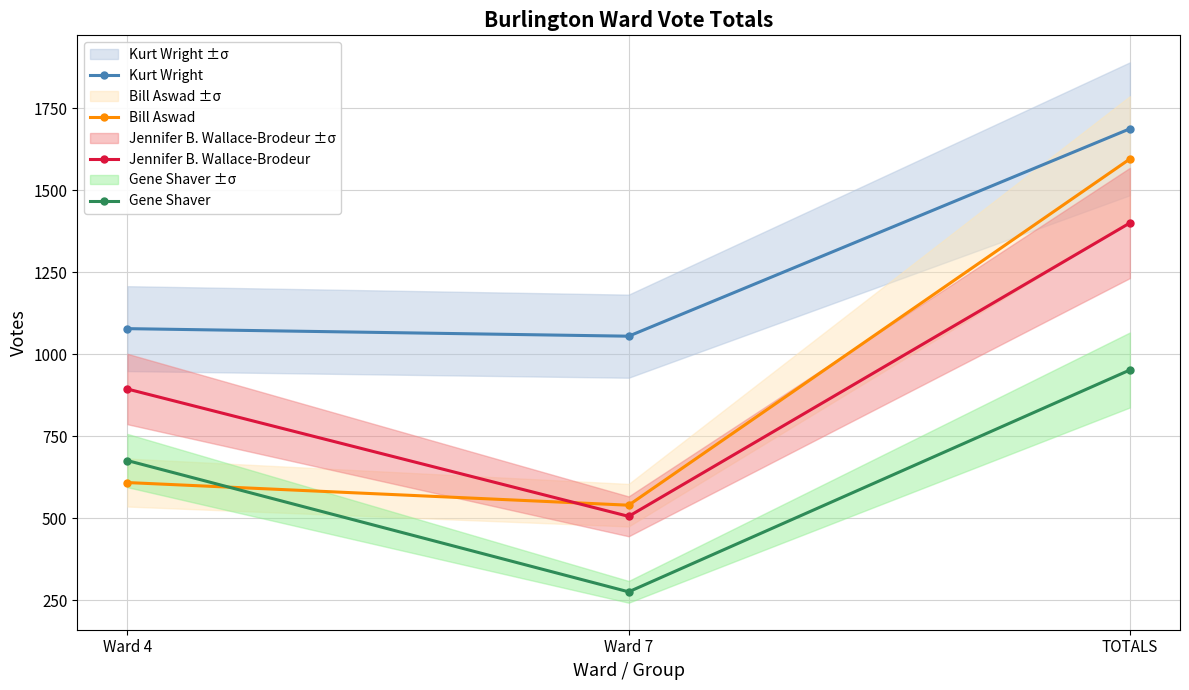

Which category has the lowest value across all series?

Ward 7